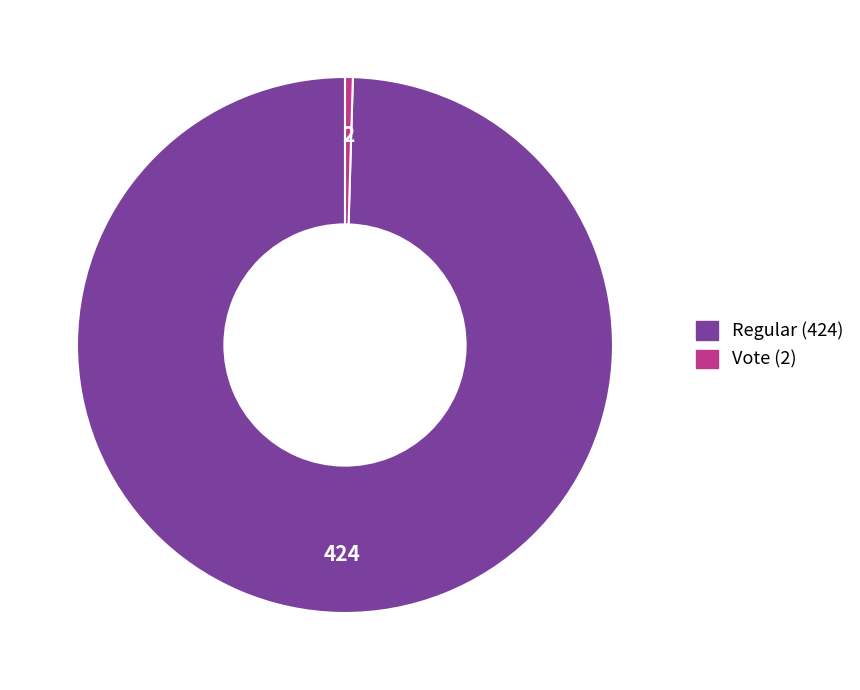

What is the largest slice in the pie chart?

Regular (424)